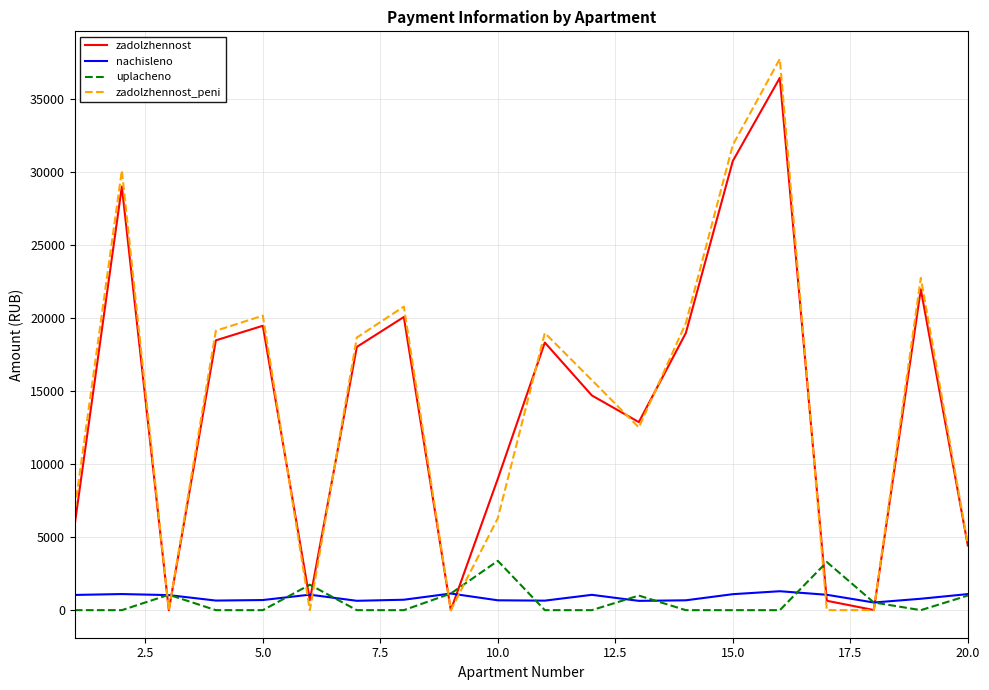

True or false: uplacheno and zadolzhennost intersect in this chart.

True